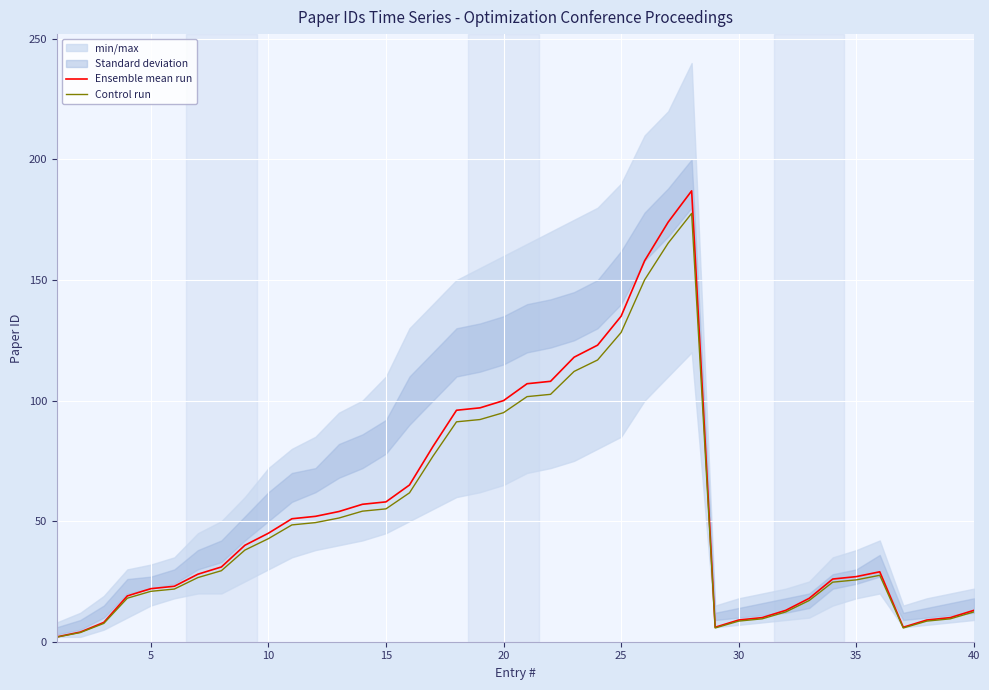

Does the chart display data point markers on the line(s)?

No